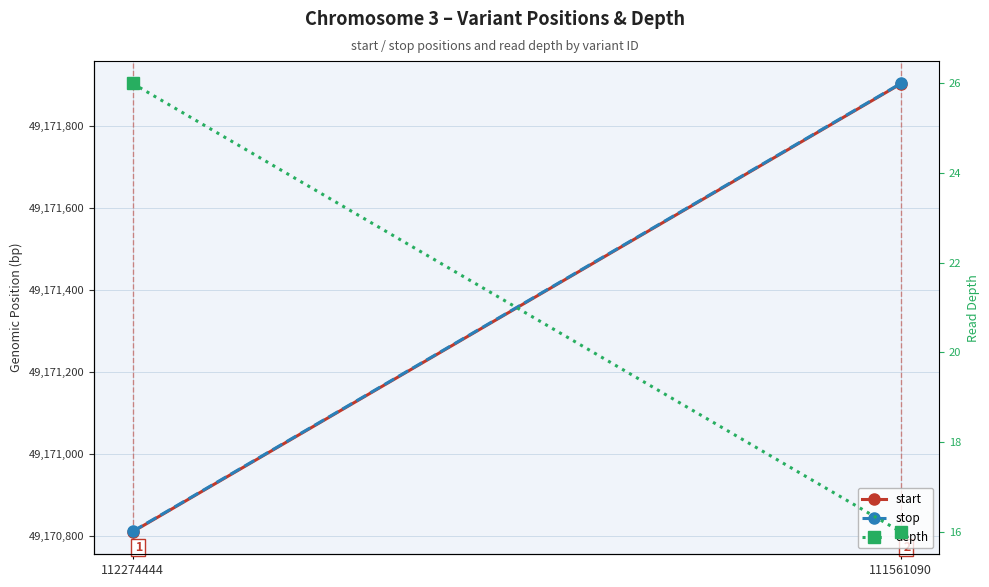

What is the maximum value shown in the chart?

49171903